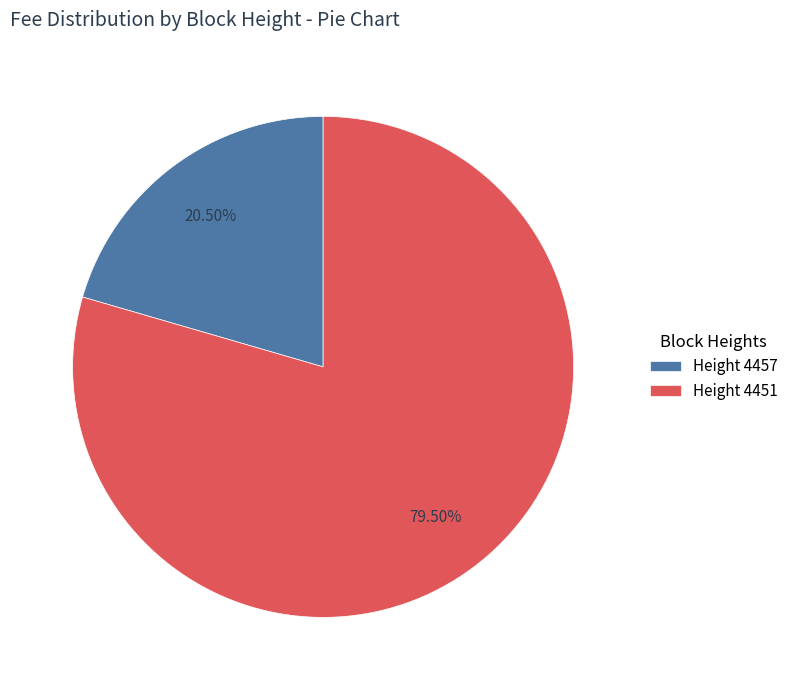

How many slices are in this pie chart?

2